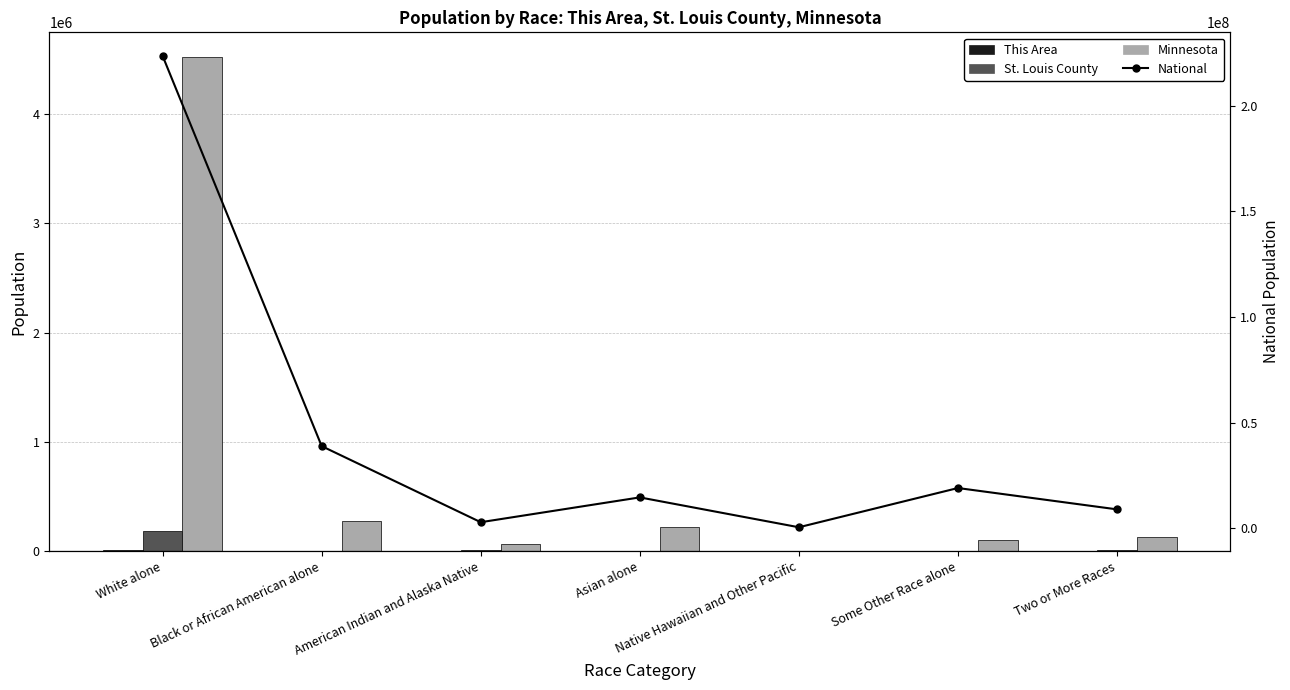

The This Area series shows 1 at Native Hawaiian and Other Pacific. True or false?

True